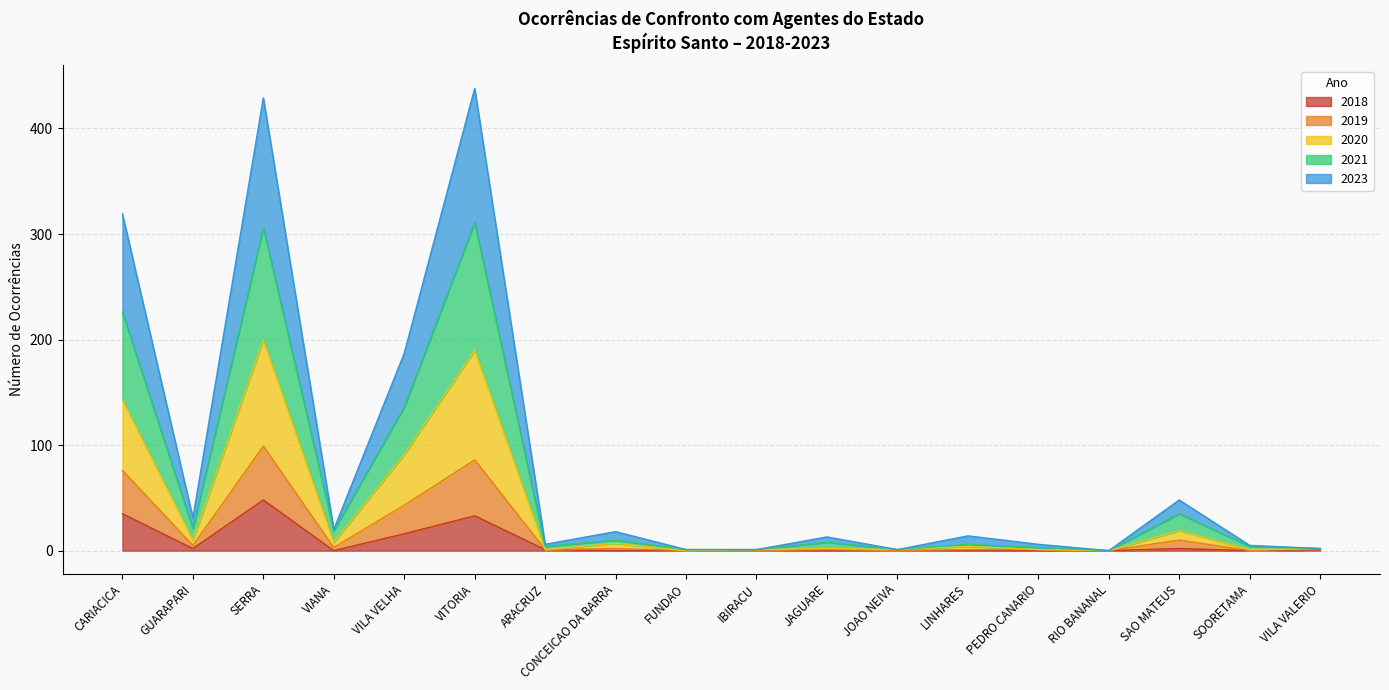

List the labels in order of 2019 value, smallest first.

FUNDAO, IBIRACU, JOAO NEIVA, RIO BANANAL, SOORETAMA, ARACRUZ, JAGUARE, LINHARES, PEDRO CANARIO, CONCEICAO DA BARRA, VILA VALERIO, VIANA, GUARAPARI, SAO MATEUS, VILA VELHA, CARIACICA, VITORIA, SERRA